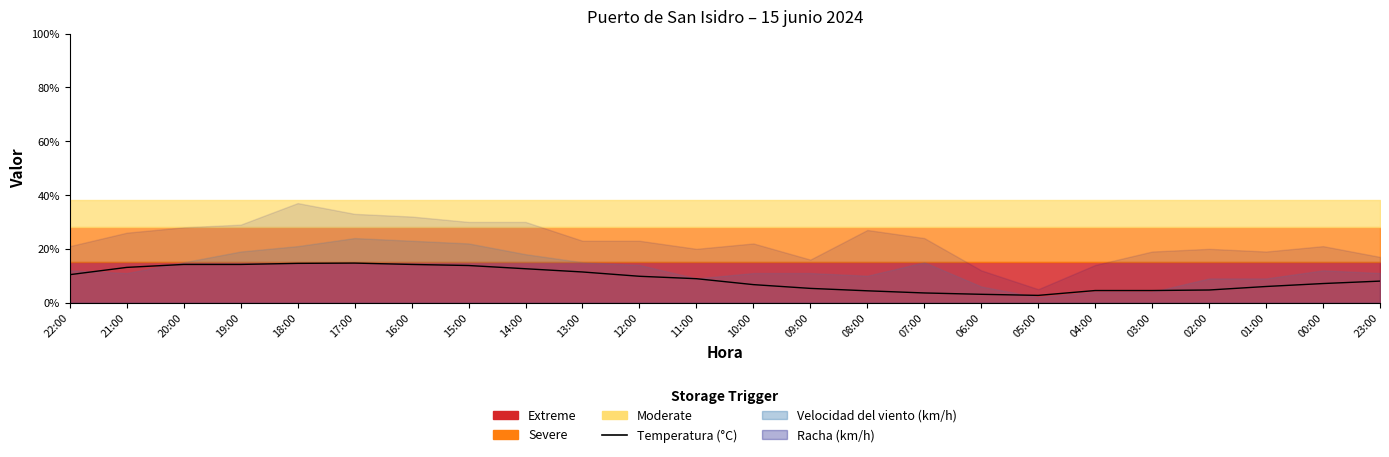

At which label is the value closest to 8?

23:00